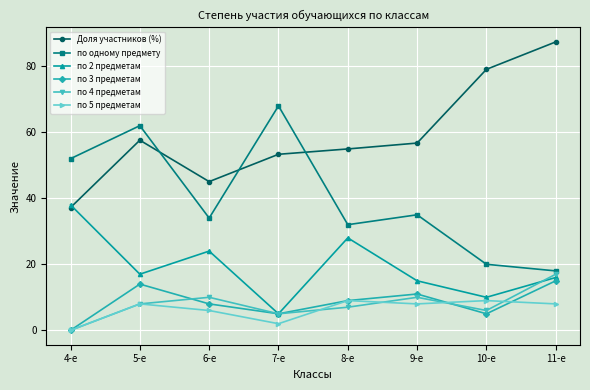

The по 3 предметам series shows 15.0 at 11-е. True or false?

True